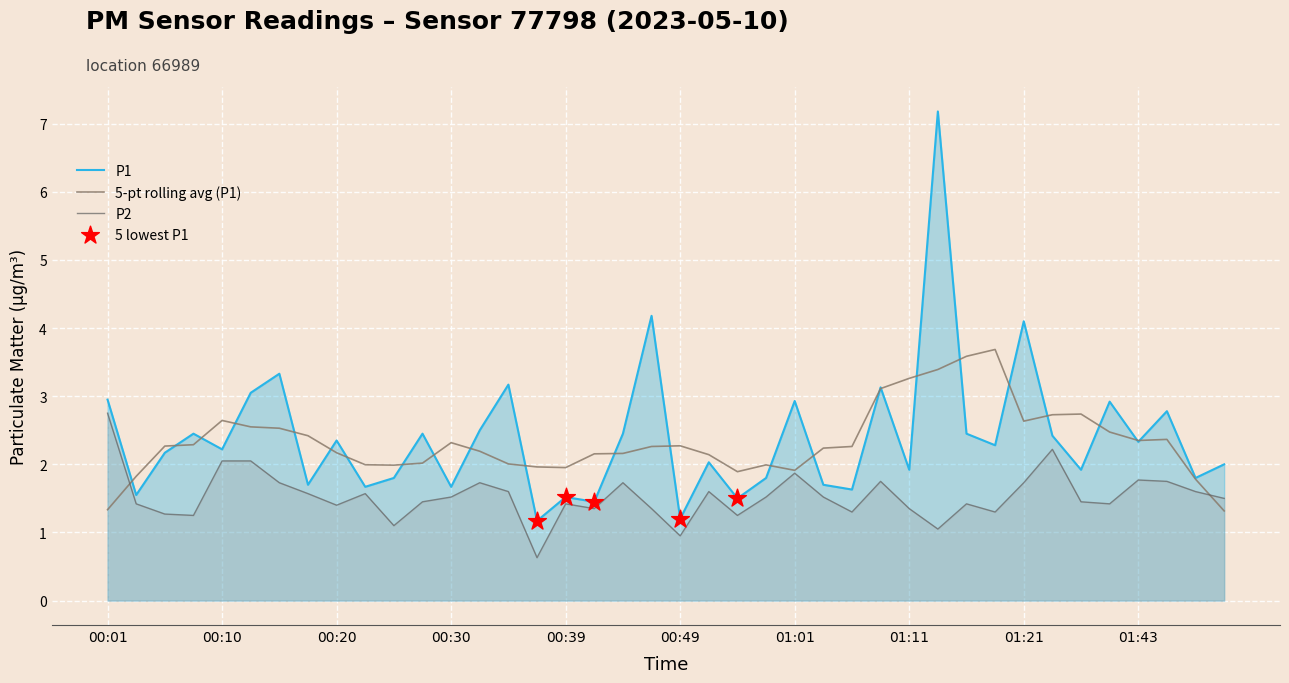

Which series reaches the maximum Y coordinate?

P1